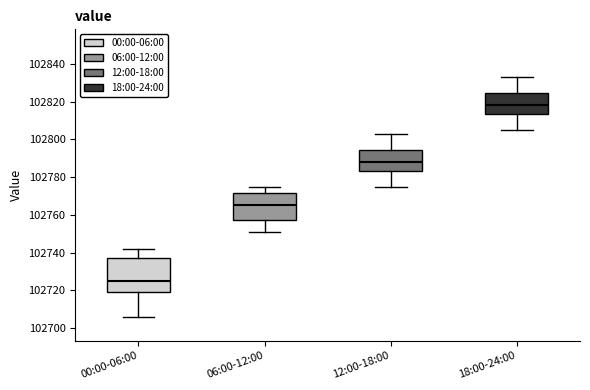

Reading left to right, read every box against the y-axis: the position of its median line, the range the box covers, and the ends of its whiskers. The values are not printed on the chart, so give them approximately, as read against the axis.

00:00-06:00: median 102726, box 102720 to 102738, whiskers 102706 to 102742
06:00-12:00: median 102766, box 102758 to 102772, whiskers 102752 to 102776
12:00-18:00: median 102788, box 102784 to 102794, whiskers 102776 to 102804
18:00-24:00: median 102818, box 102814 to 102824, whiskers 102806 to 102834